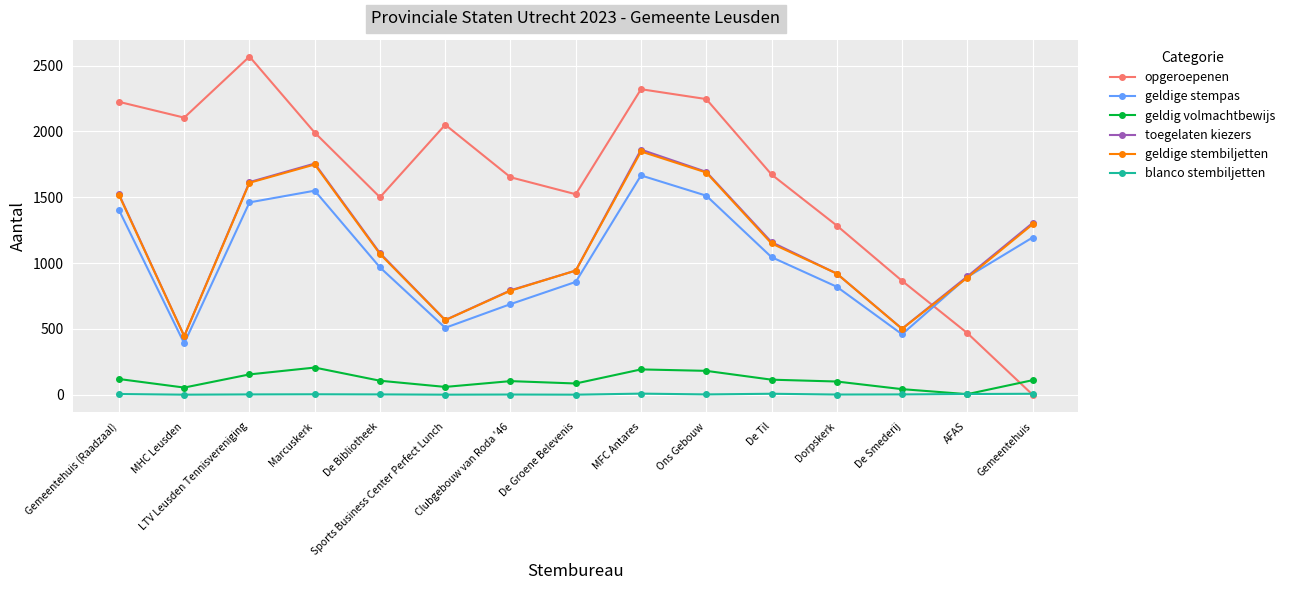

How many distinct data groups are displayed?

6